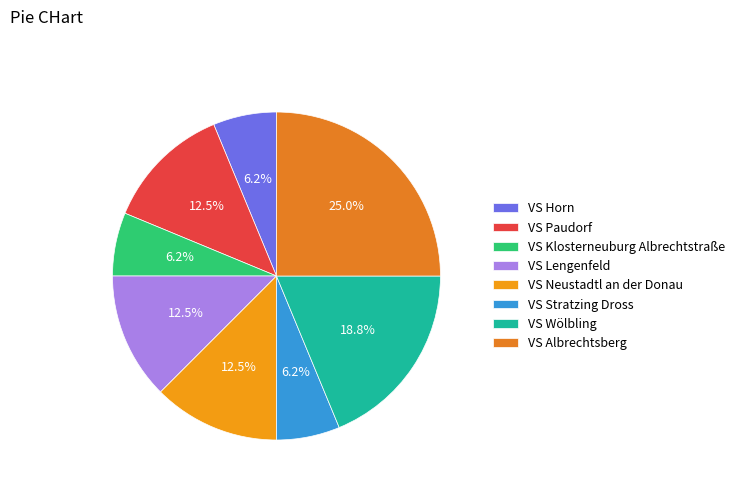

To the nearest percent, what is the difference between the VS Horn and VS Wölbling slice percentages?

12%